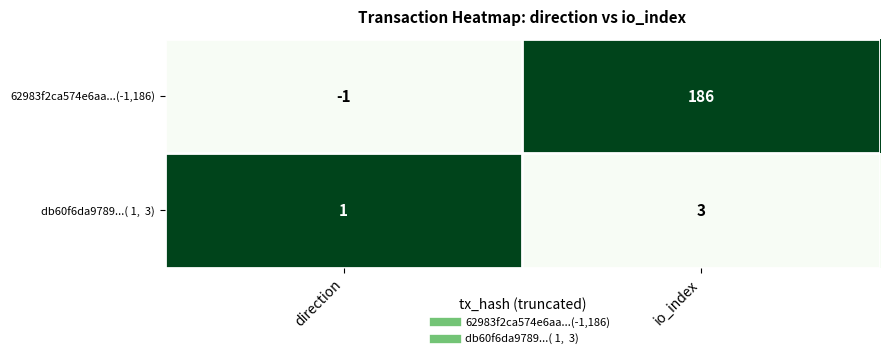

At which category does the chart reach its peak across all series?

io_index